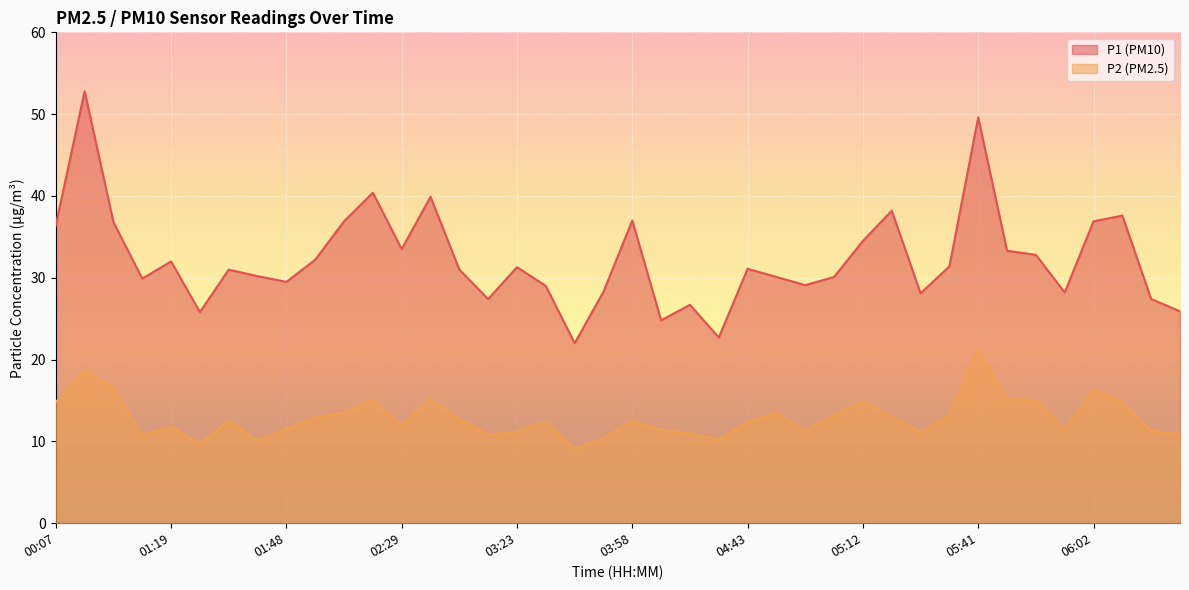

What is the difference between the maximum and second lowest values in the P2 series?

11.6